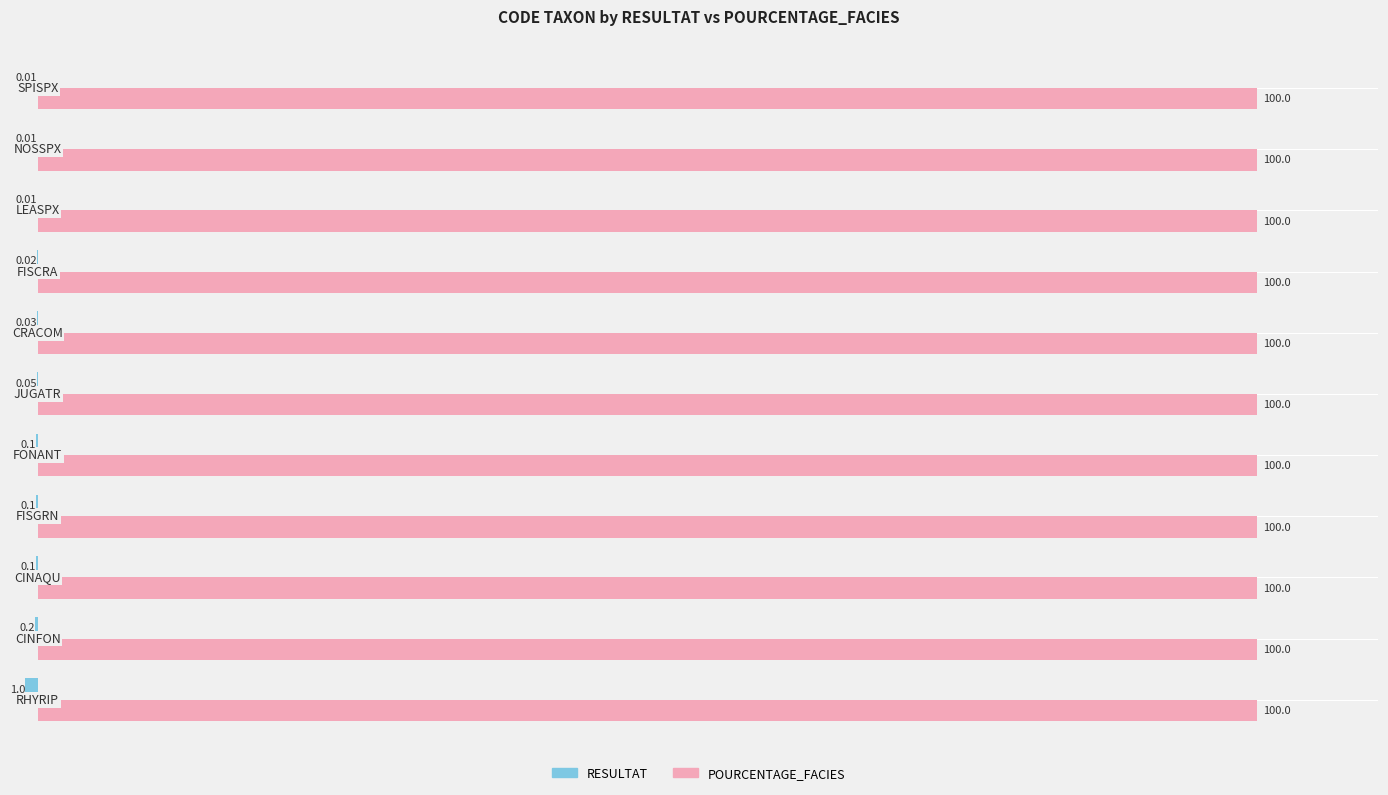

Which series has the largest total across all categories?

POURCENTAGE_FACIES